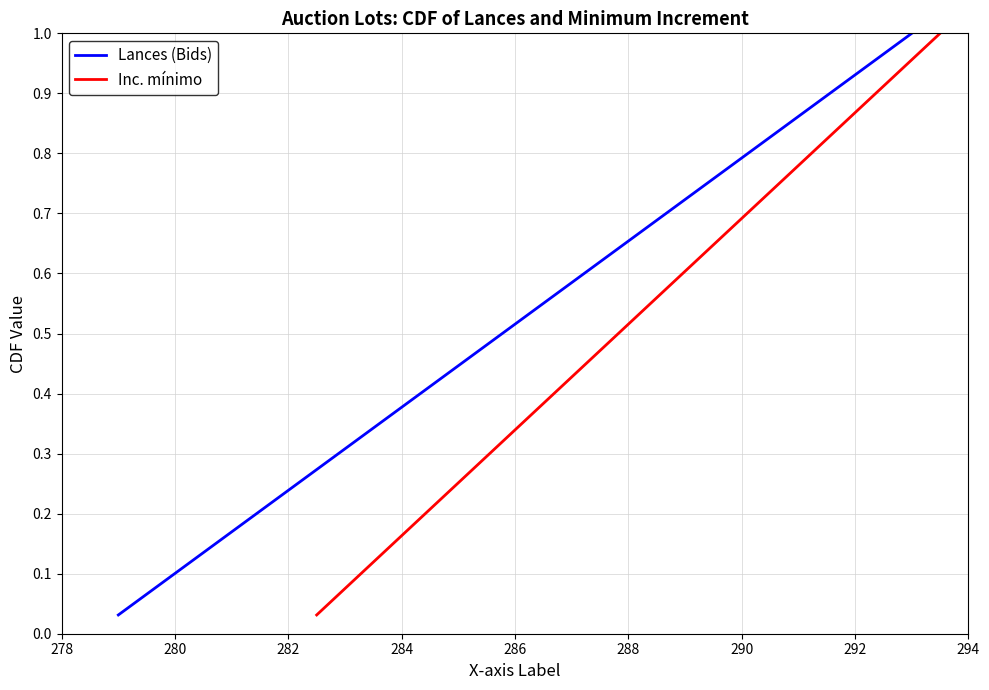

What position from the left is 284?

4